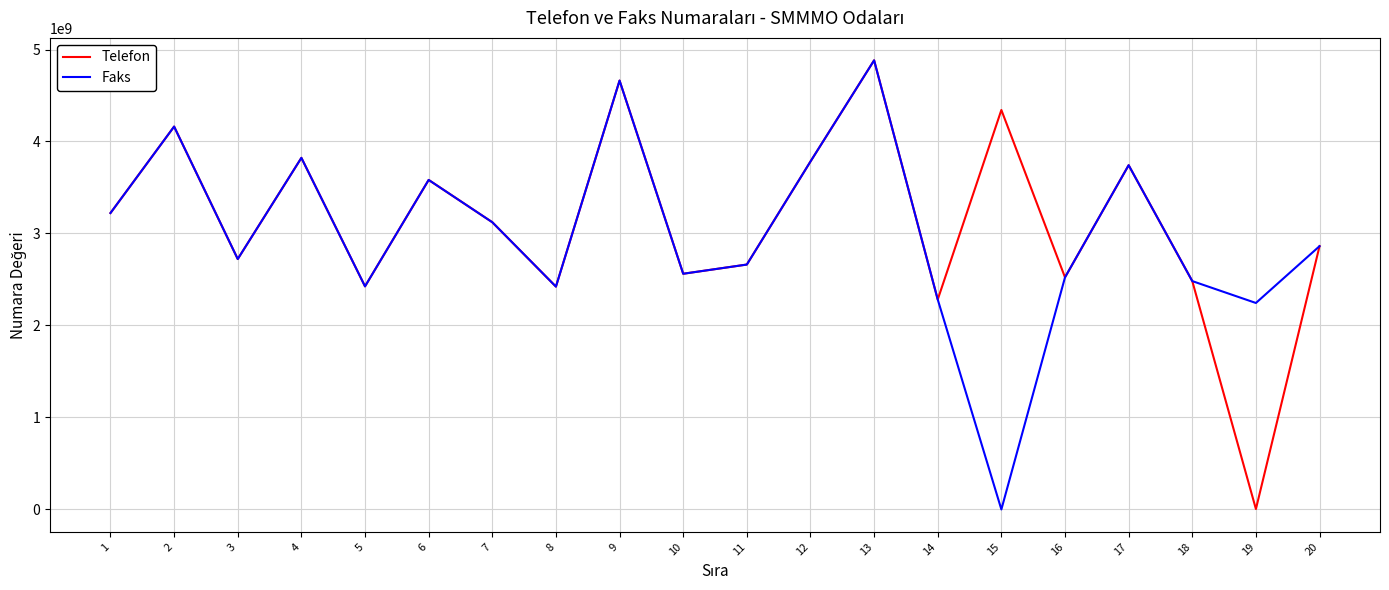

What is the difference between the Faks values at 18 and 6?

1099787210